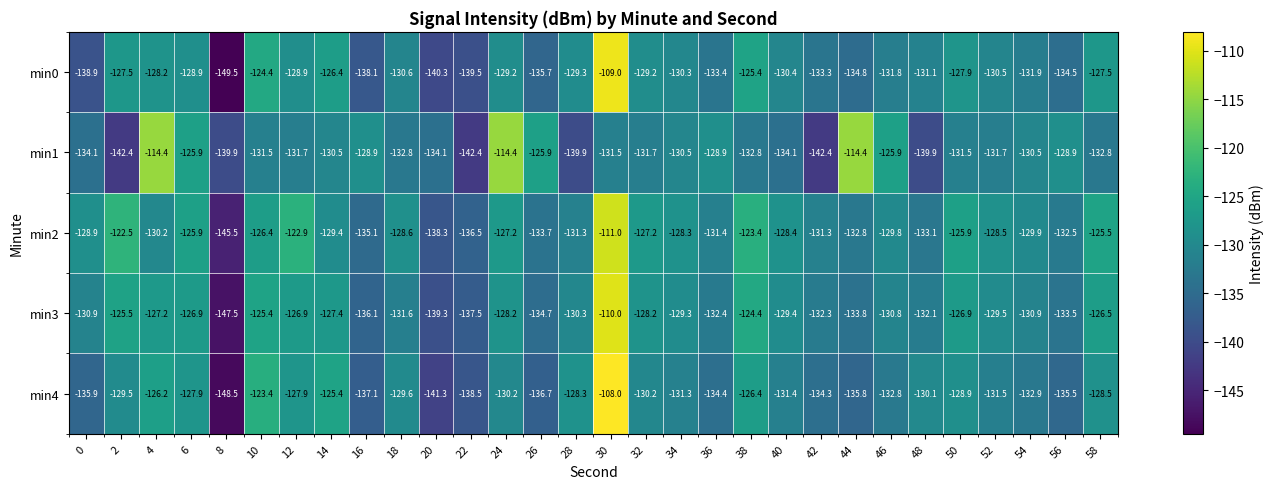

The value of min4 at 6 is -65.0. True or false?

False